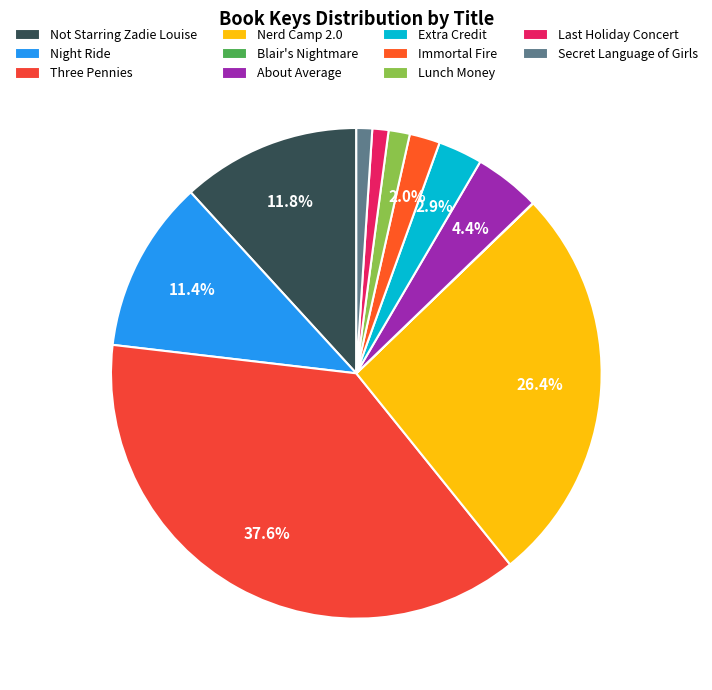

How many slices are in this pie chart?

11